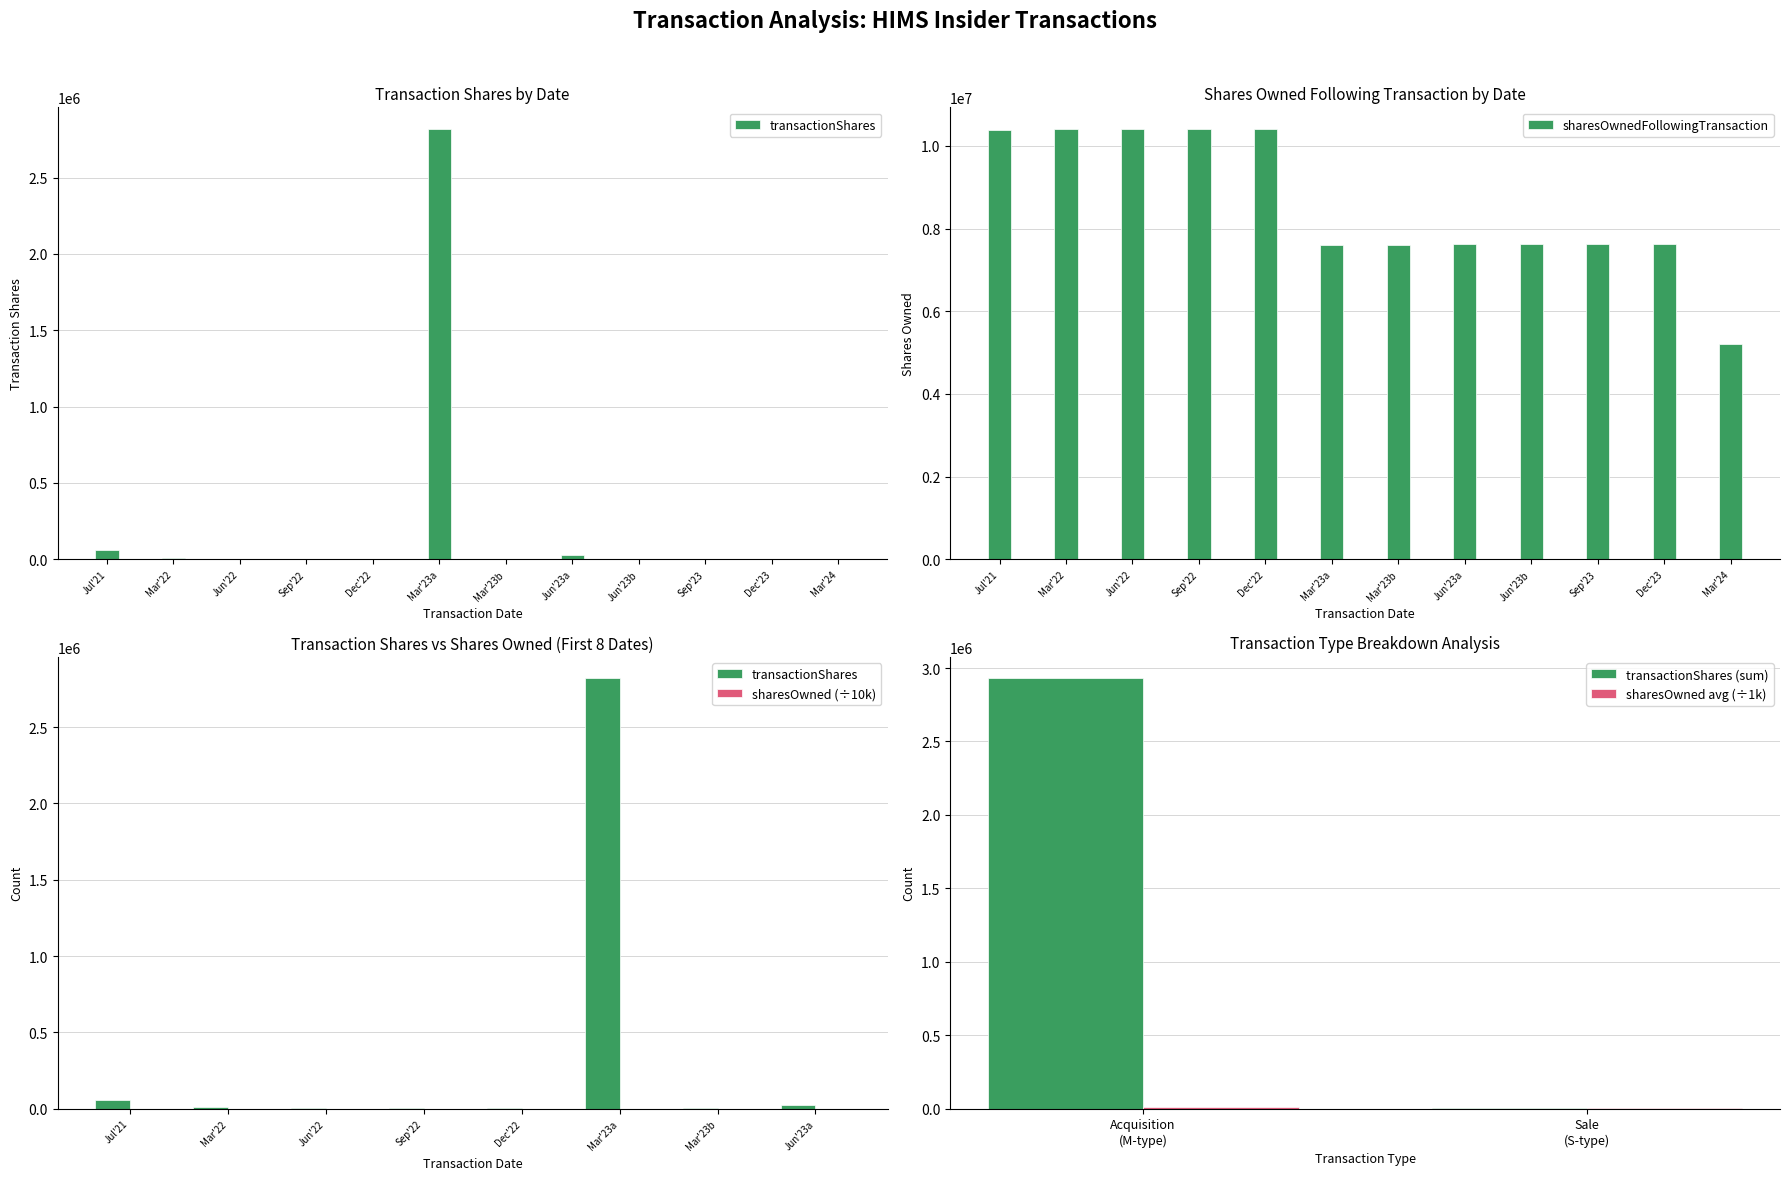

What is the highest value of the transactionShares series?

2819109